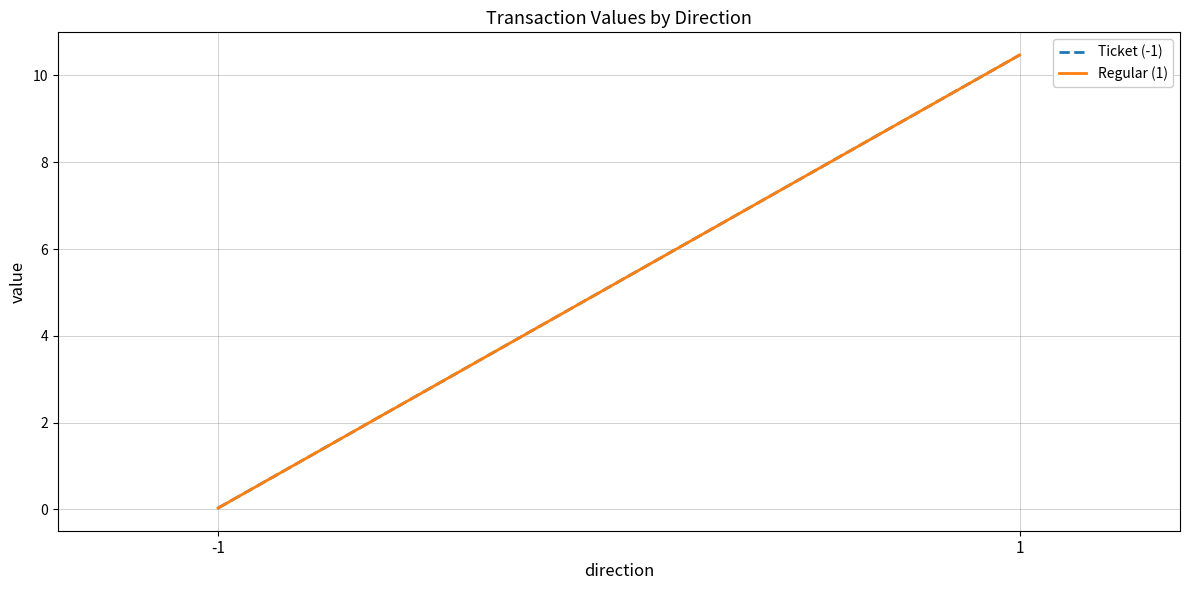

What is the difference between the maximum and minimum values in the Regular (1) series?

10.4